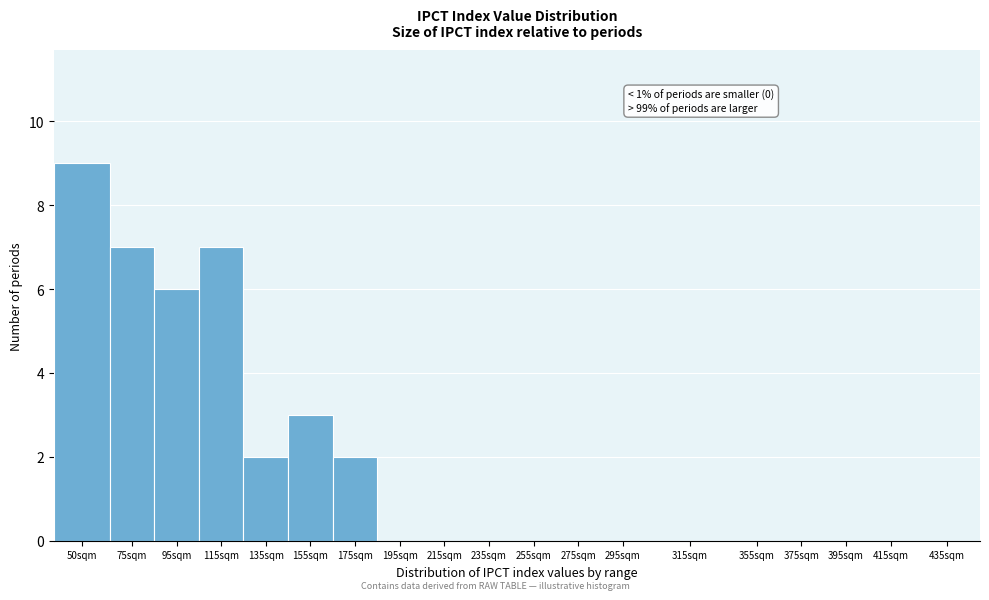

Reading left to right, transcribe all the data shown in this chart.

50sqm=9	75sqm=7	95sqm=6	115sqm=7	135sqm=2	155sqm=3	175sqm=2	195sqm=0	215sqm=0	235sqm=0	255sqm=0	275sqm=0	295sqm=0	315sqm=0	355sqm=0	375sqm=0	395sqm=0	415sqm=0	435sqm=0